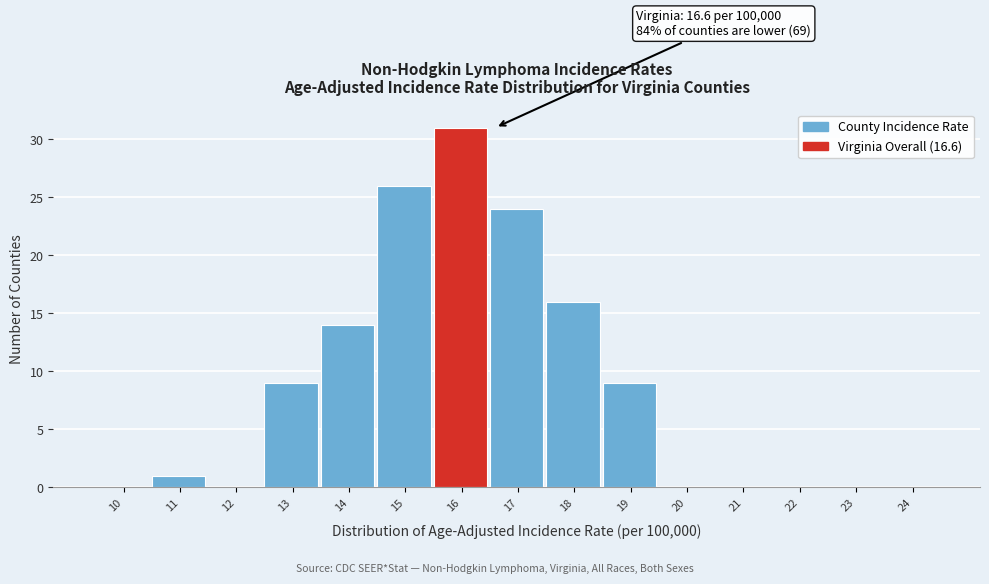

Reading left to right, what are all the values shown in this chart?

10=0	11=1	12=0	13=9	14=14	15=26	16=31	17=24	18=16	19=9	20=0	21=0	22=0	23=0	24=0